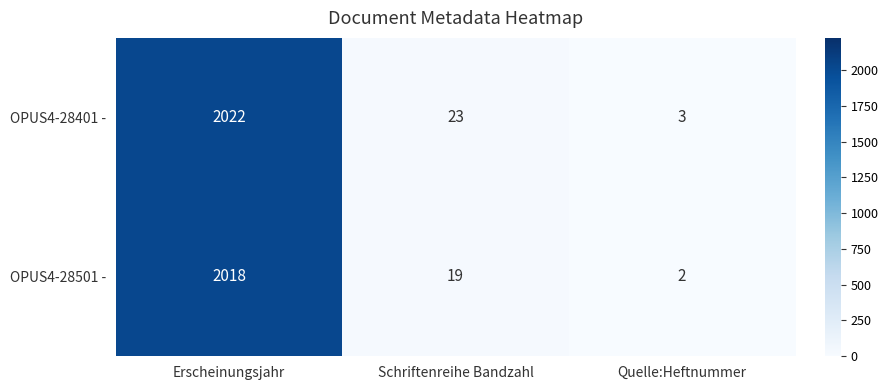

How many values in the OPUS4-28501 - series are below 19?

1